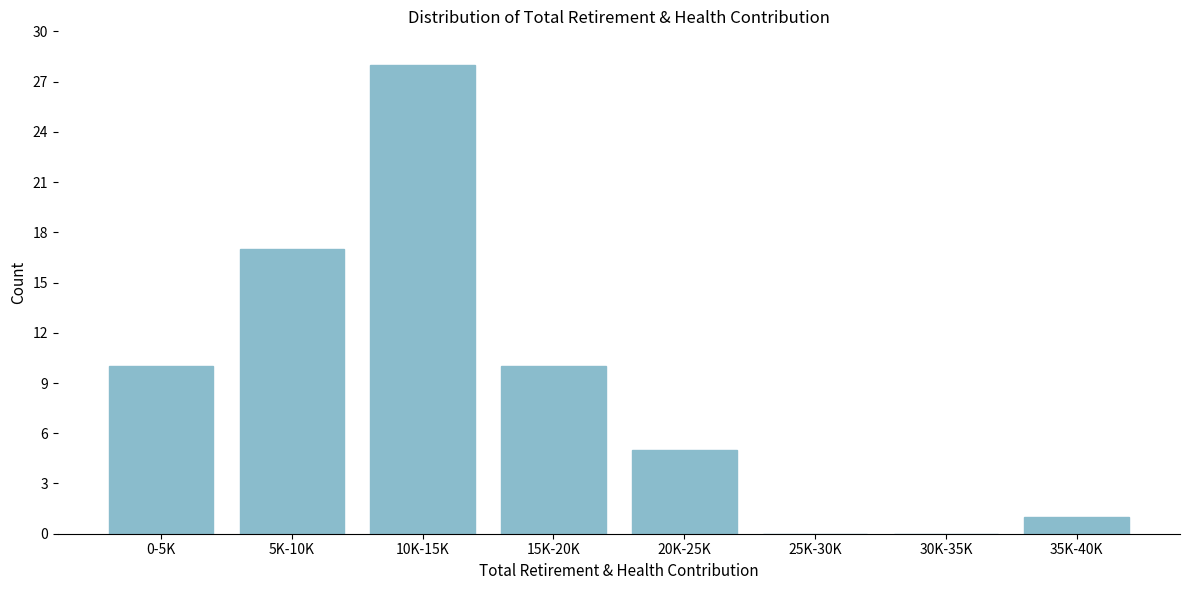

Reading left to right, what are all the values shown in this chart?

0-5K=10	5K-10K=17	10K-15K=28	15K-20K=10	20K-25K=5	25K-30K=0	30K-35K=0	35K-40K=1